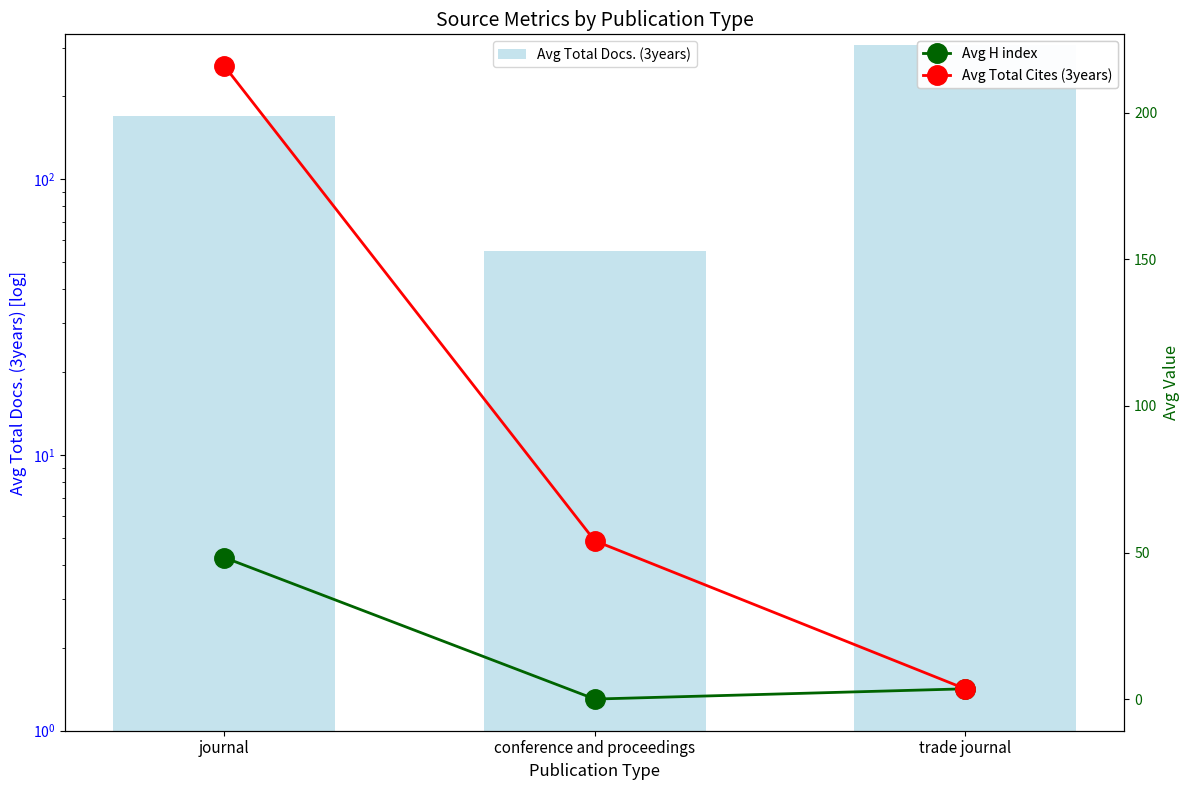

Between conference and proceedings and trade journal, which series saw the biggest shift?

Avg Total Docs. (3years)